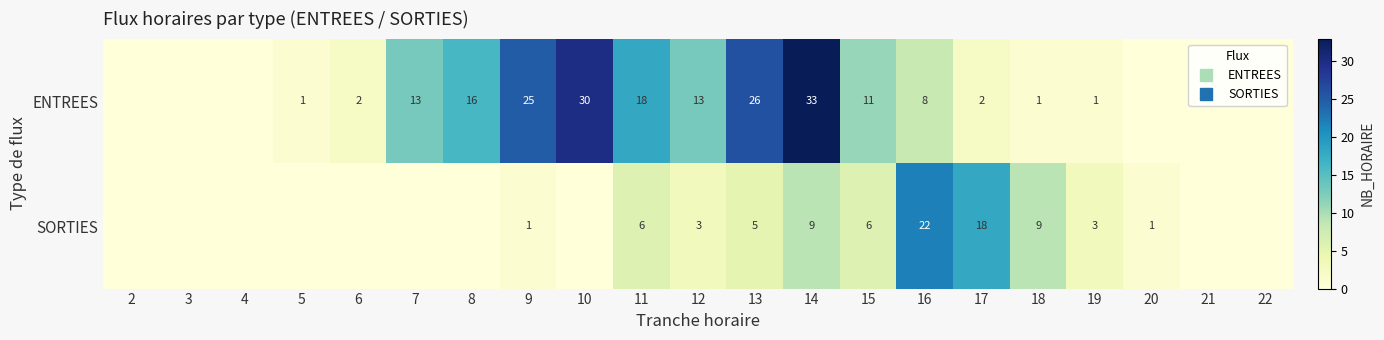

Where is ENTREES nearest to the value 16?

8